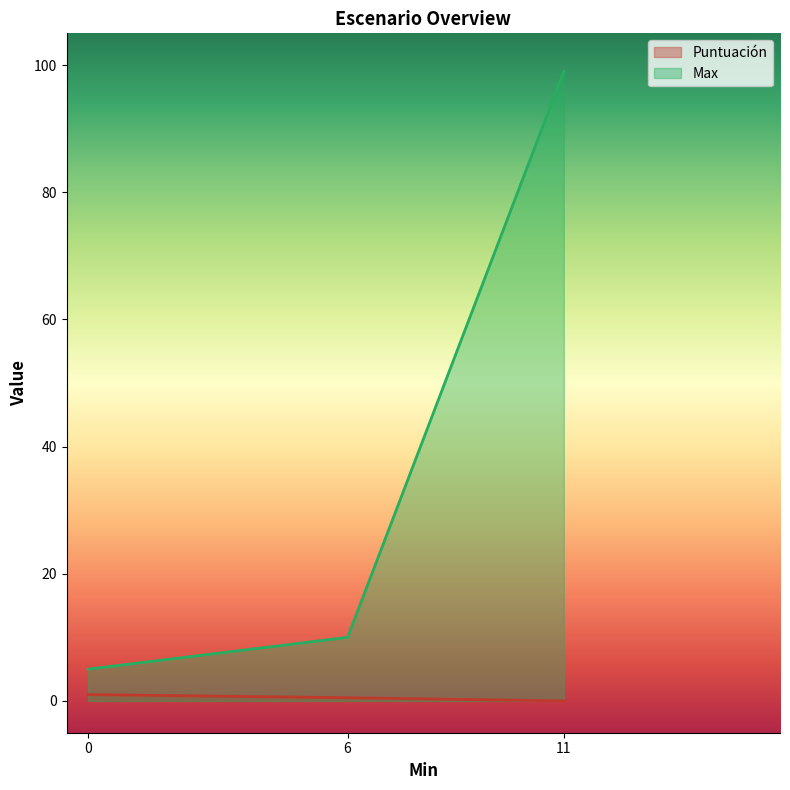

Rank the series by their average value, from highest to lowest.

Max, Puntuación